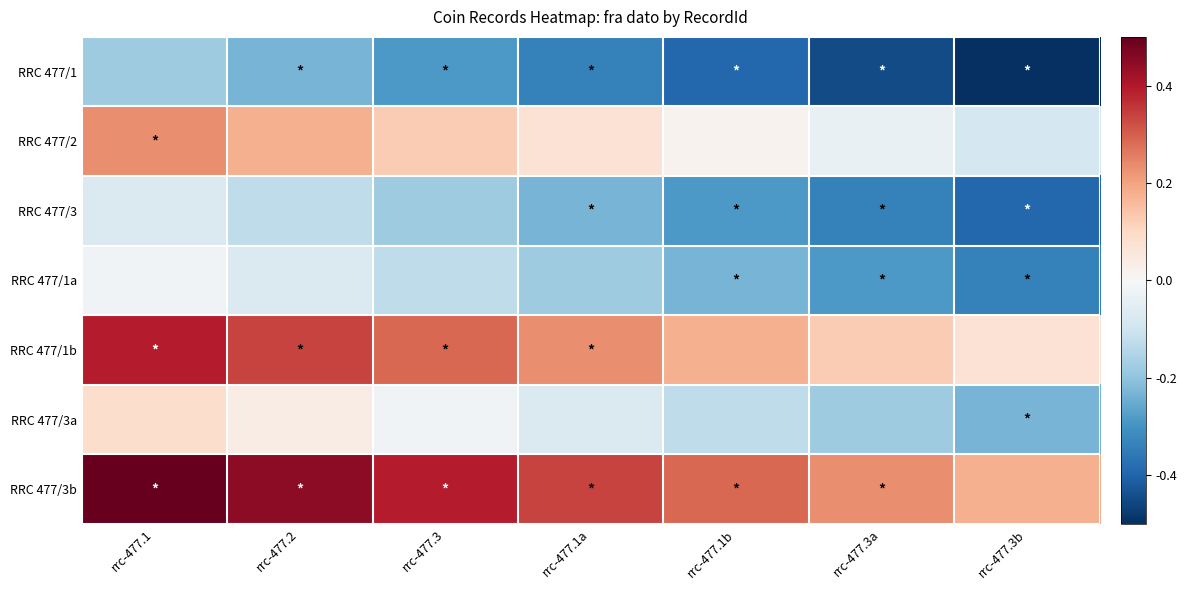

Reading left to right, what are all the values shown in this chart?

RRC 477/1: rrc-477.1=-0.2	rrc-477.2=-0.2	rrc-477.3=-0.3	rrc-477.1a=-0.3	rrc-477.1b=-0.4	rrc-477.3a=-0.4	rrc-477.3b=-0.5
RRC 477/2: rrc-477.1=0.2	rrc-477.2=0.2	rrc-477.3=0.1	rrc-477.1a=0.1	rrc-477.1b=0.0	rrc-477.3a=-0.0	rrc-477.3b=-0.1
RRC 477/3: rrc-477.1=-0.1	rrc-477.2=-0.1	rrc-477.3=-0.2	rrc-477.1a=-0.2	rrc-477.1b=-0.3	rrc-477.3a=-0.3	rrc-477.3b=-0.4
RRC 477/1a: rrc-477.1=-0.0	rrc-477.2=-0.1	rrc-477.3=-0.1	rrc-477.1a=-0.2	rrc-477.1b=-0.2	rrc-477.3a=-0.3	rrc-477.3b=-0.3
RRC 477/1b: rrc-477.1=0.4	rrc-477.2=0.3	rrc-477.3=0.3	rrc-477.1a=0.2	rrc-477.1b=0.2	rrc-477.3a=0.1	rrc-477.3b=0.1
RRC 477/3a: rrc-477.1=0.1	rrc-477.2=0.0	rrc-477.3=-0.0	rrc-477.1a=-0.1	rrc-477.1b=-0.1	rrc-477.3a=-0.2	rrc-477.3b=-0.2
RRC 477/3b: rrc-477.1=0.5	rrc-477.2=0.4	rrc-477.3=0.4	rrc-477.1a=0.3	rrc-477.1b=0.3	rrc-477.3a=0.2	rrc-477.3b=0.2